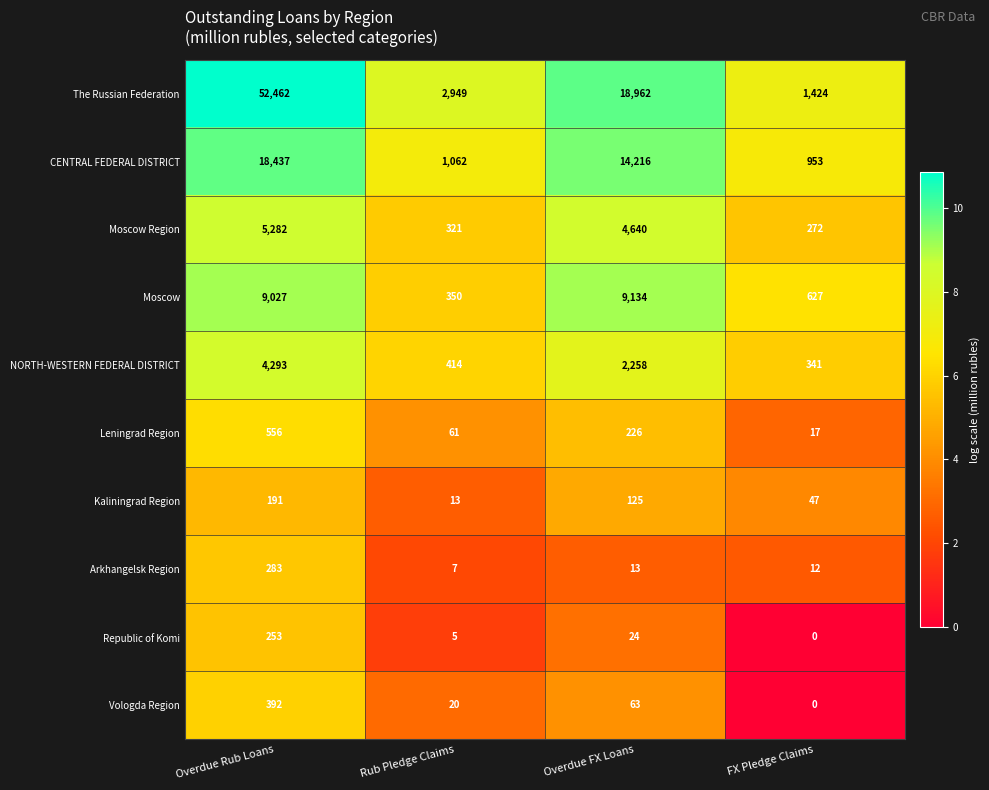

What is the maximum value shown in the chart?

52462